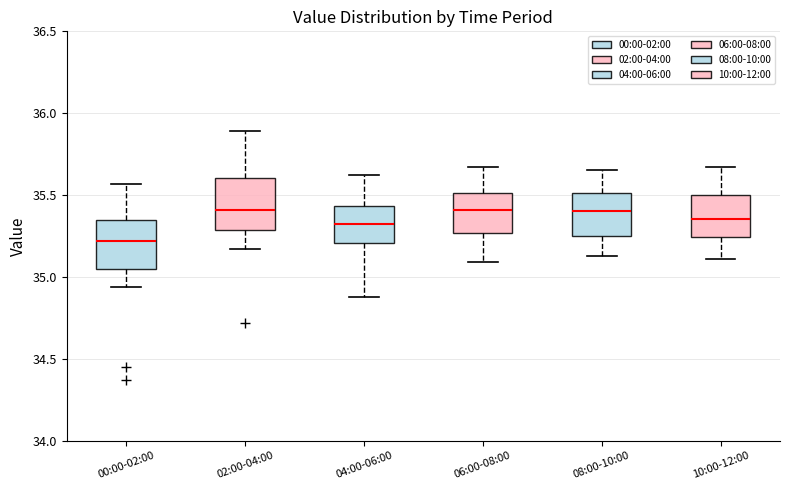

Where is the upper edge of the box for 04:00-06:00 on the y-axis? The values are not printed on the chart, so give them approximately, as read against the axis.

35.45